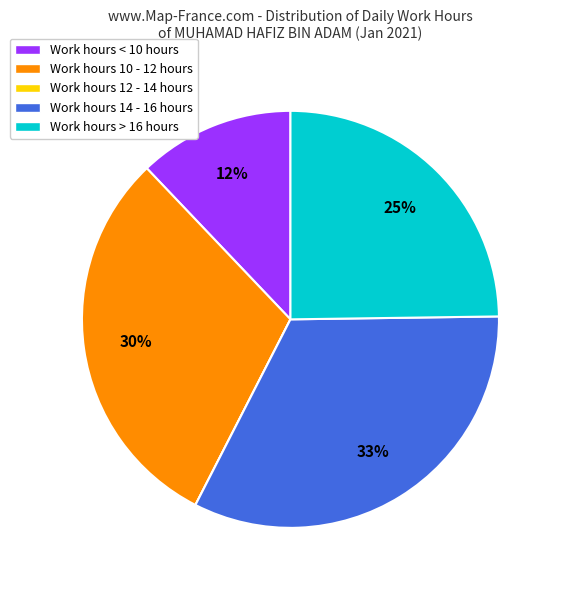

Which slice is the largest?

Work hours 14 - 16 hours